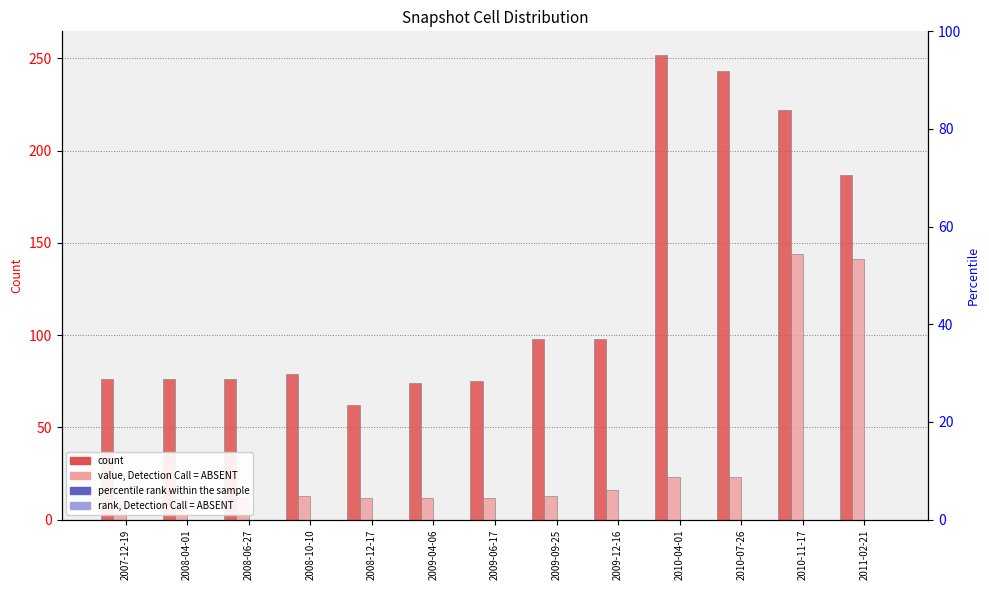

Reading left to right, extract all data points from this chart.

one_cell: 76	76	76	79	62	74	75	98	98	252	243	222	187
under_twenty_cells: 12	12	12	13	12	12	12	13	16	23	23	144	141
under_hundred_cells: 0	0	0	0	0	0	0	0	0	0	0	0	0
under_thousand_cells: 0	0	0	0	0	0	0	0	0	0	0	0	0